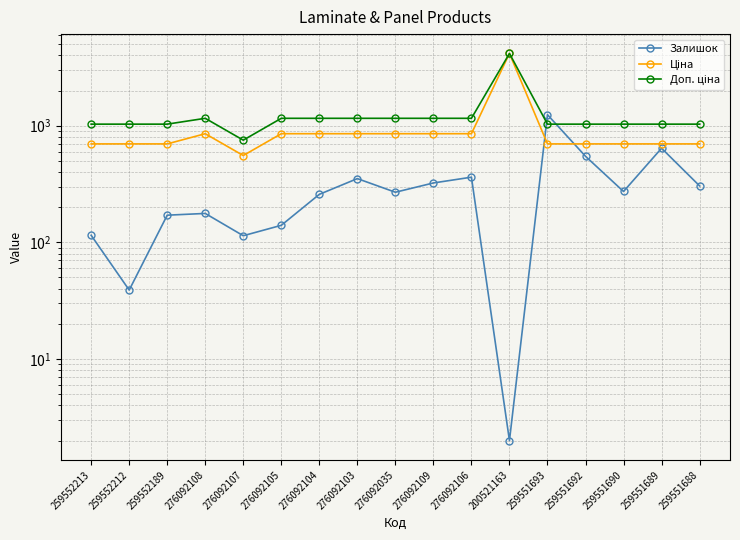

Is the value of Ціна at 259551689 greater than the value of Залишок at 259552213?

Yes